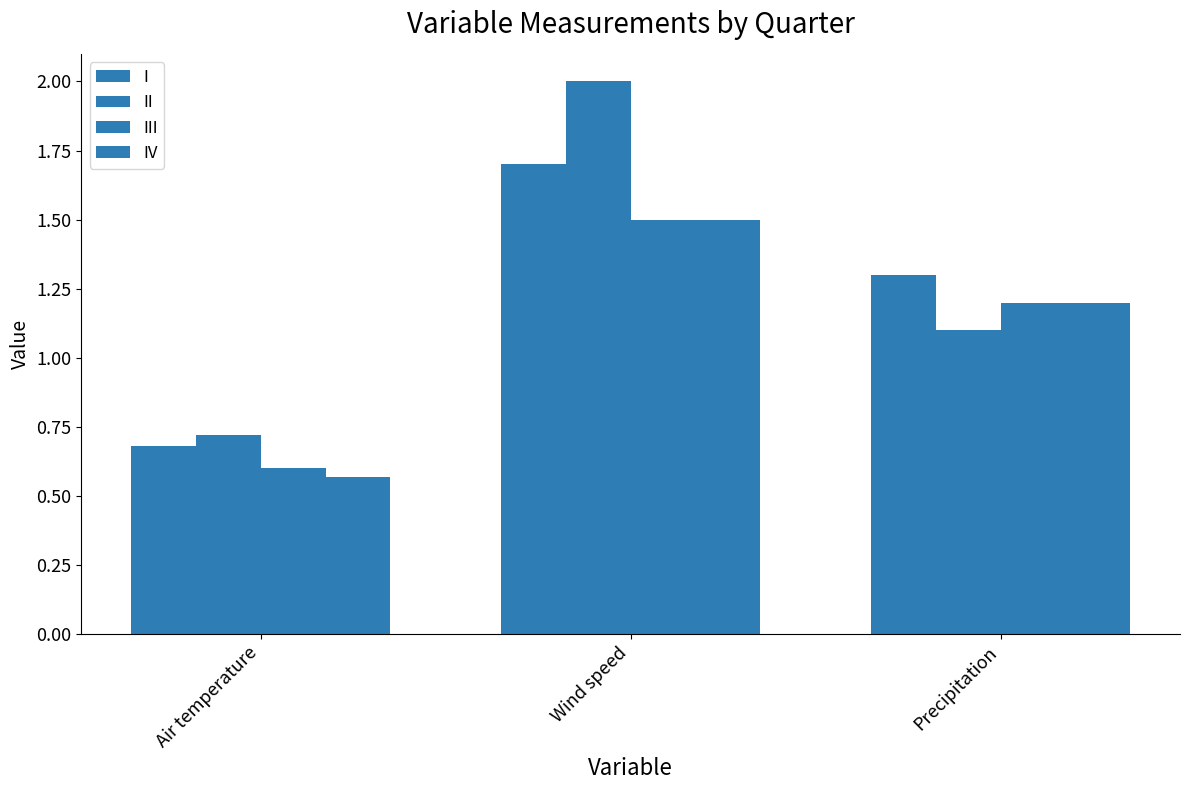

How many bars are there in each group?

4